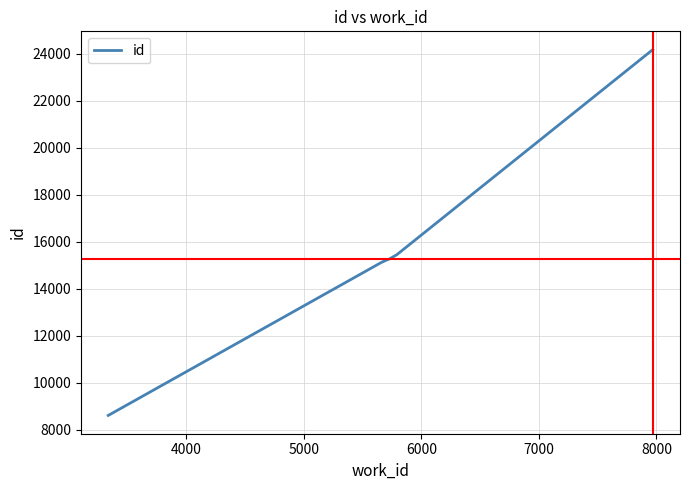

What is the difference between the maximum and minimum values?

15569